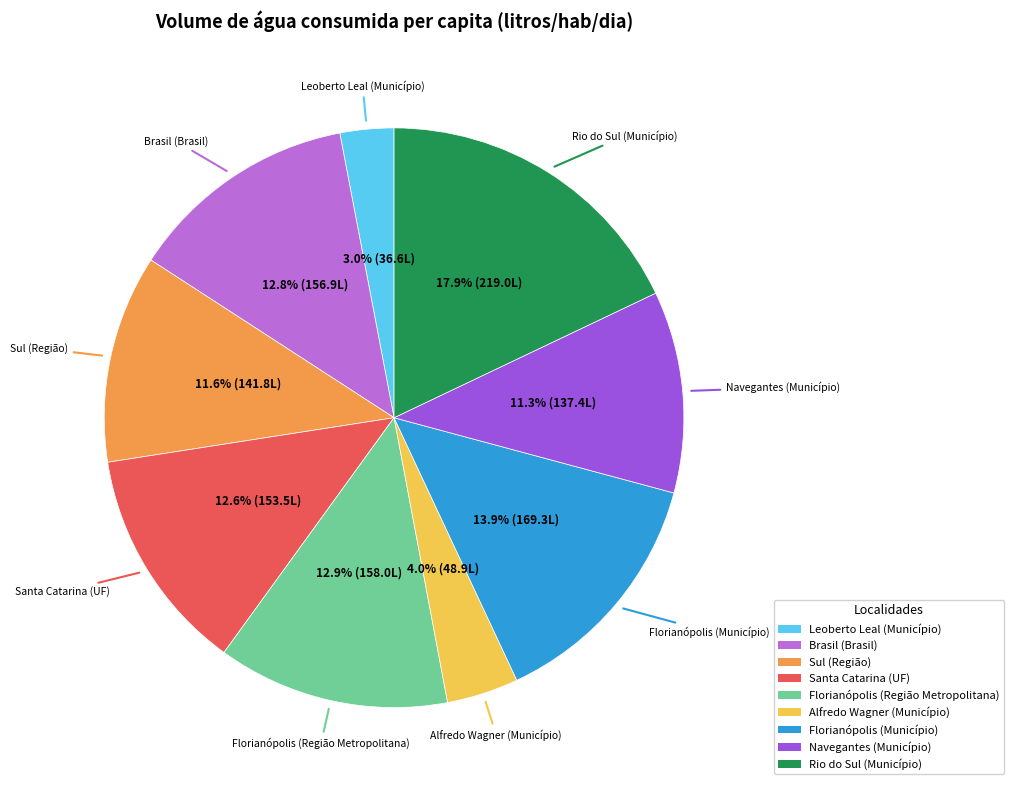

To the nearest percent, what is the average slice percentage?

11%